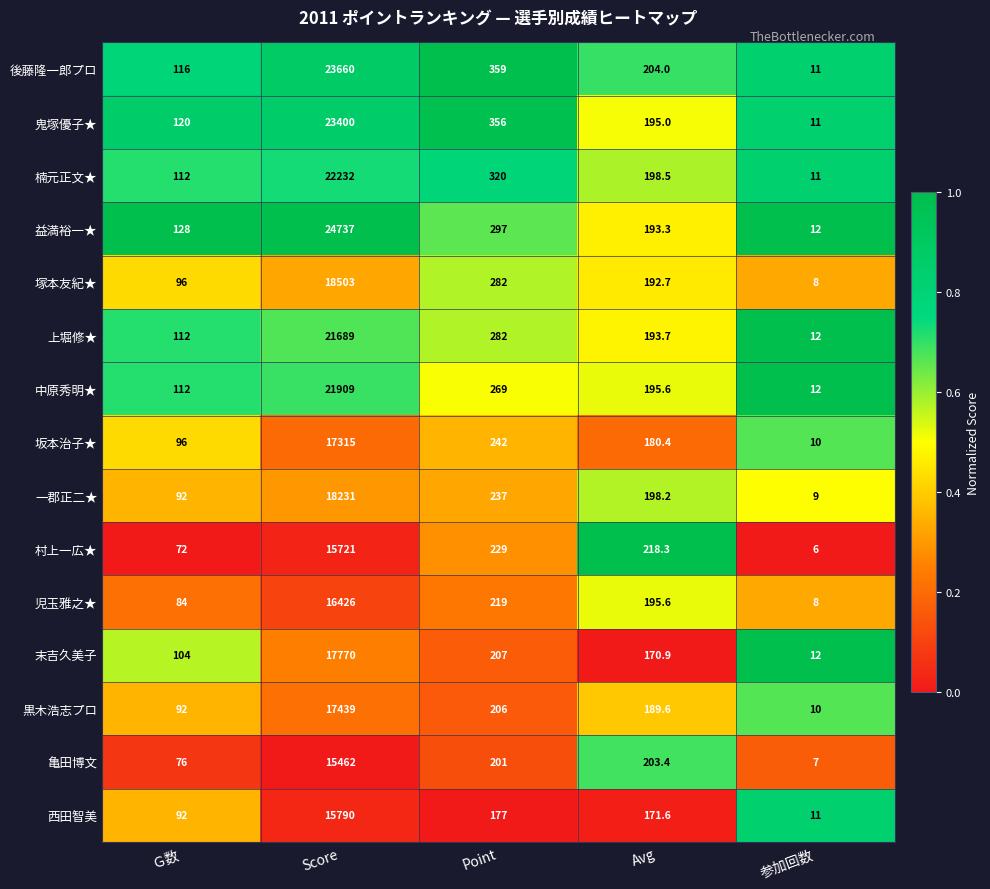

The value of 村上一広★ at Ｇ数 is 72.0. True or false?

True